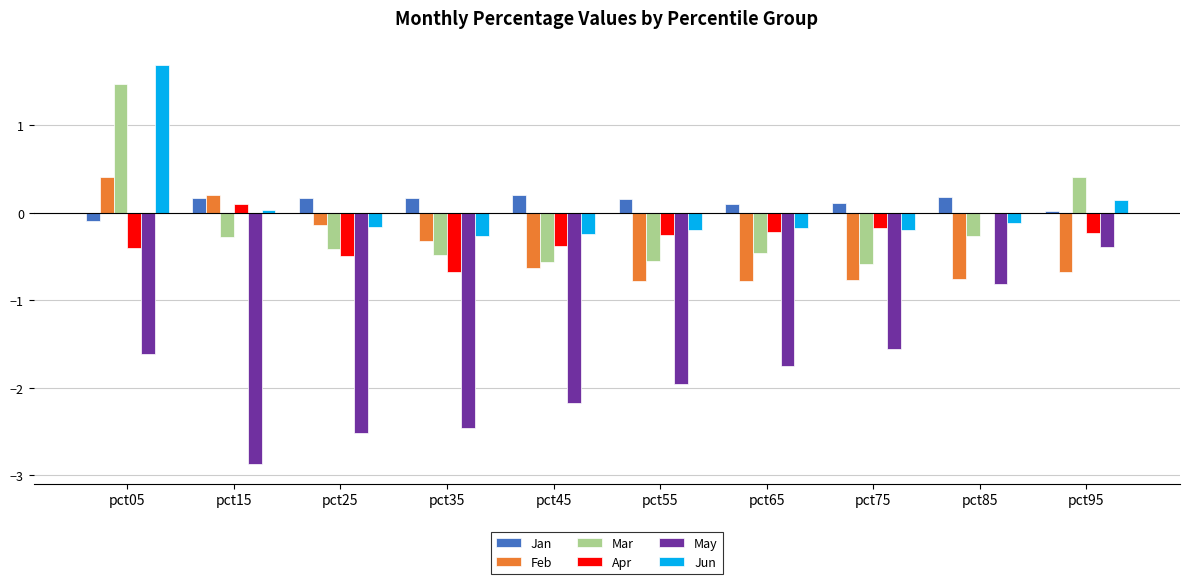

What is the spread (max minus min) of values at pct75?

1.7